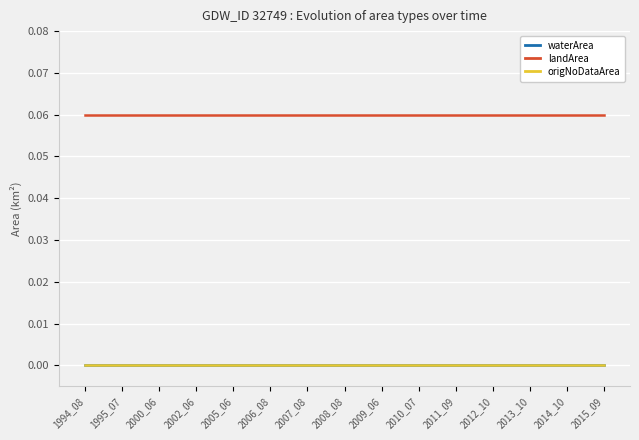

Between 2008_08 and 2014_10, which series saw the biggest shift?

waterArea